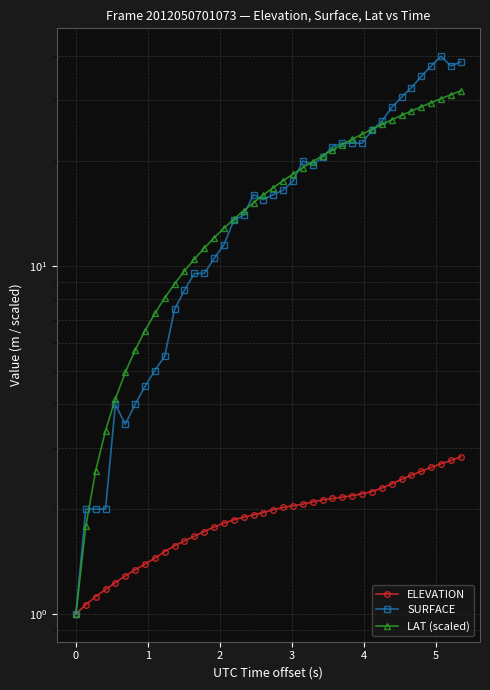

How many interior local valleys does the SURFACE series have?

4